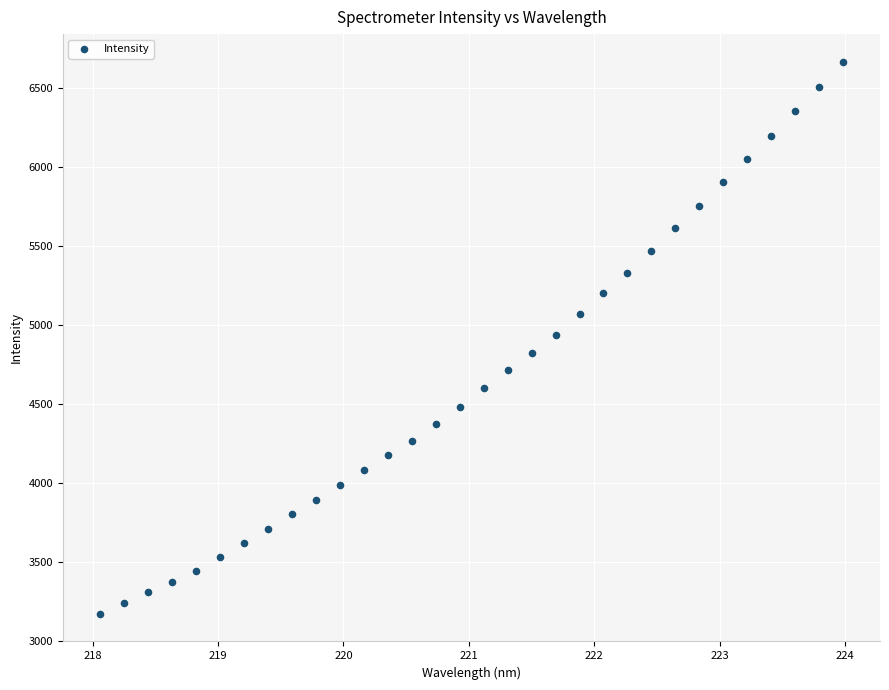

What is the range of X values (max minus min)?

5.9